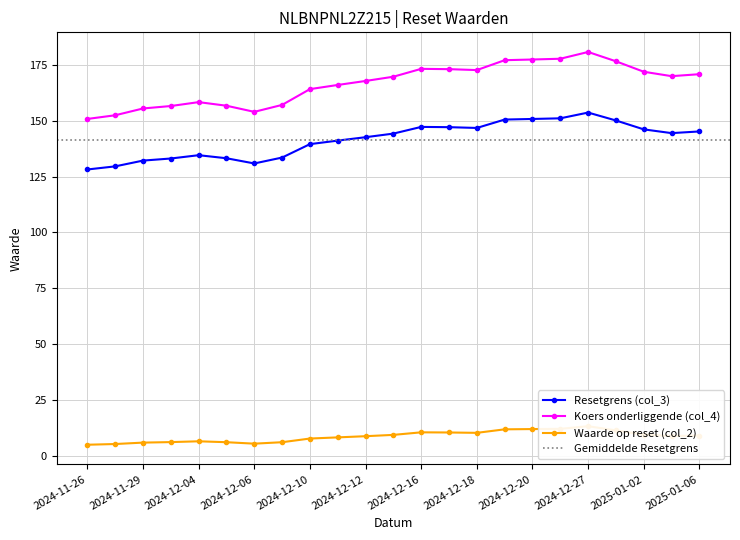

List the series in order of their peak value, highest first.

Koers onderliggende (col_4), Resetgrens (col_3), Waarde op reset (col_2)